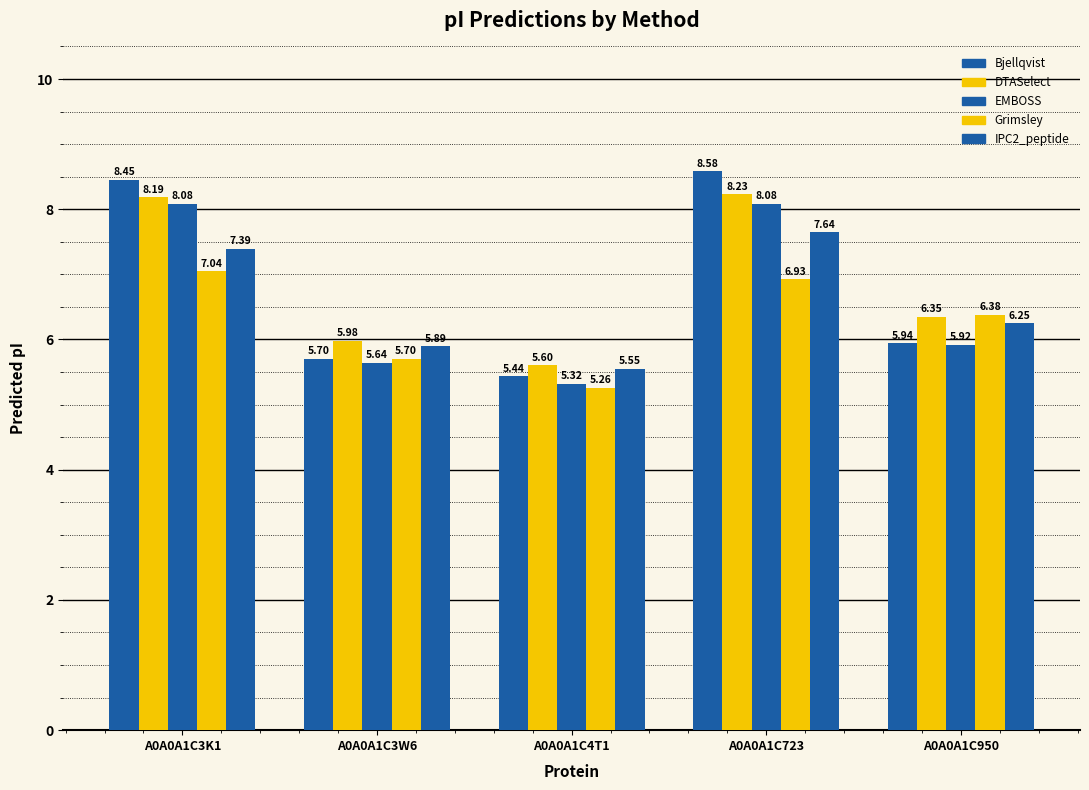

What is the minimum value for DTASelect?

5.6